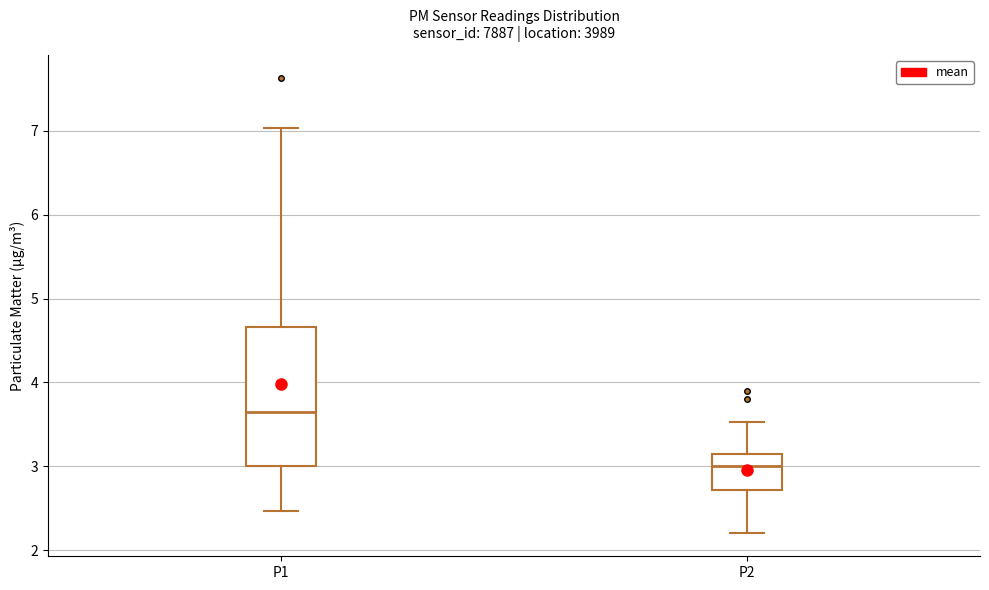

Reading left to right, read every box against the y-axis: the position of its median line, the range the box covers, and the ends of its whiskers. The values are not printed on the chart, so give them approximately, as read against the axis.

P1: median 3.7, box 3.0 to 4.7, whiskers 2.5 to 7.0
P2: median 3.0, box 2.7 to 3.1, whiskers 2.2 to 3.5